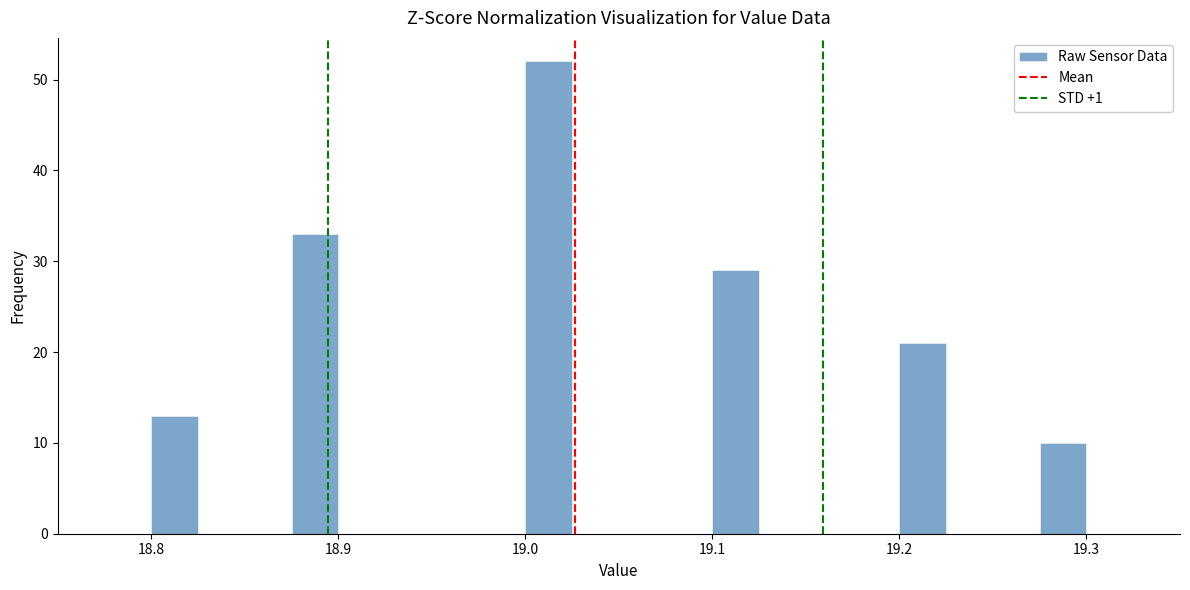

Read against the x-axis, roughly where is the centre of the tallest bar?

19.01